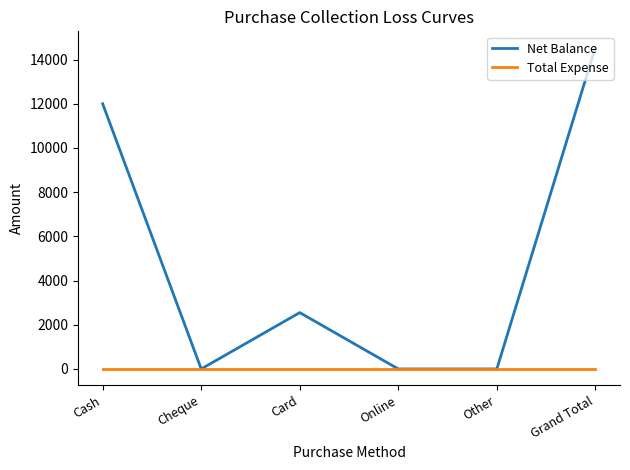

The value of Total Expense at Other is 0. True or false?

True